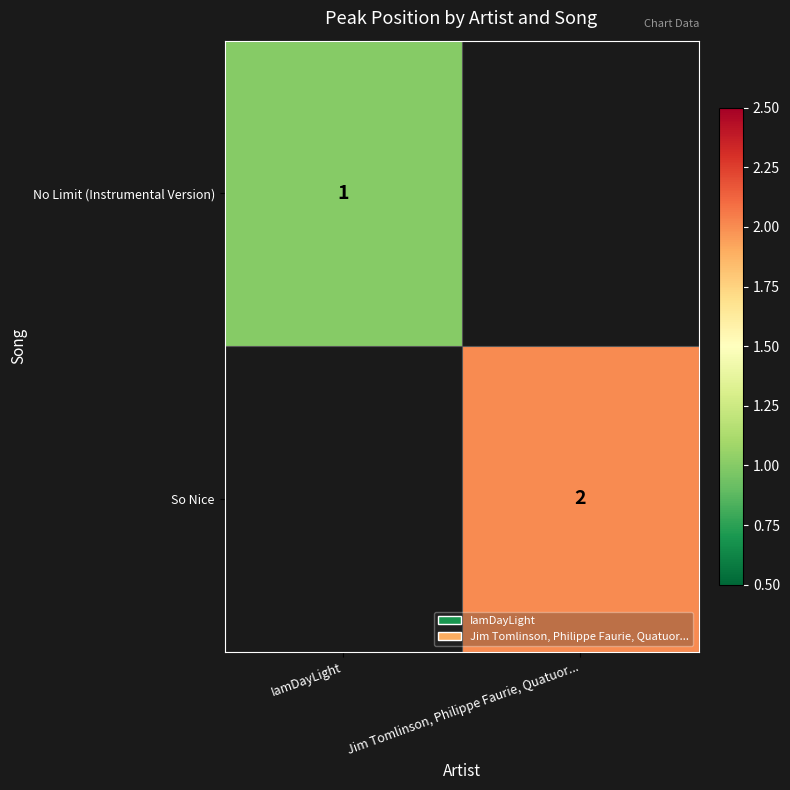

Is it true that No Limit (Instrumental Version) equals 2 at IamDayLight?

False